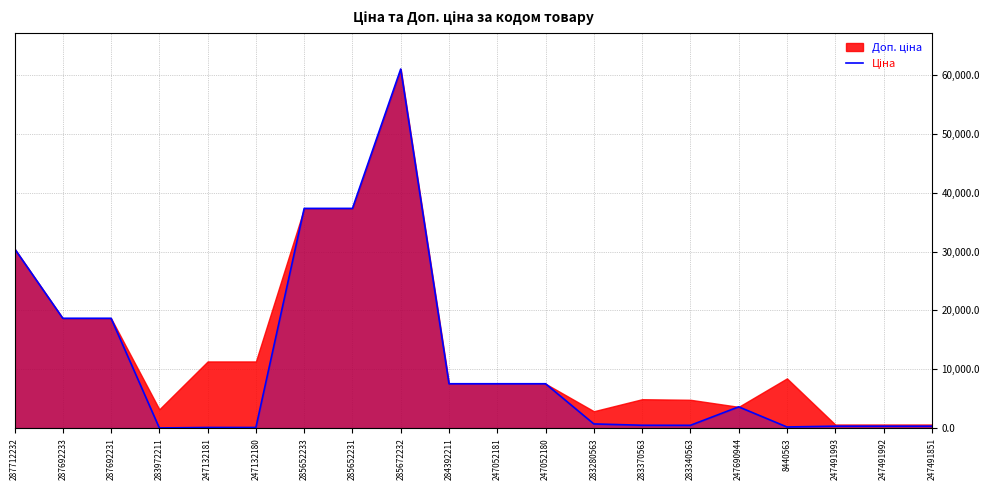

How many data points does each series have?

20